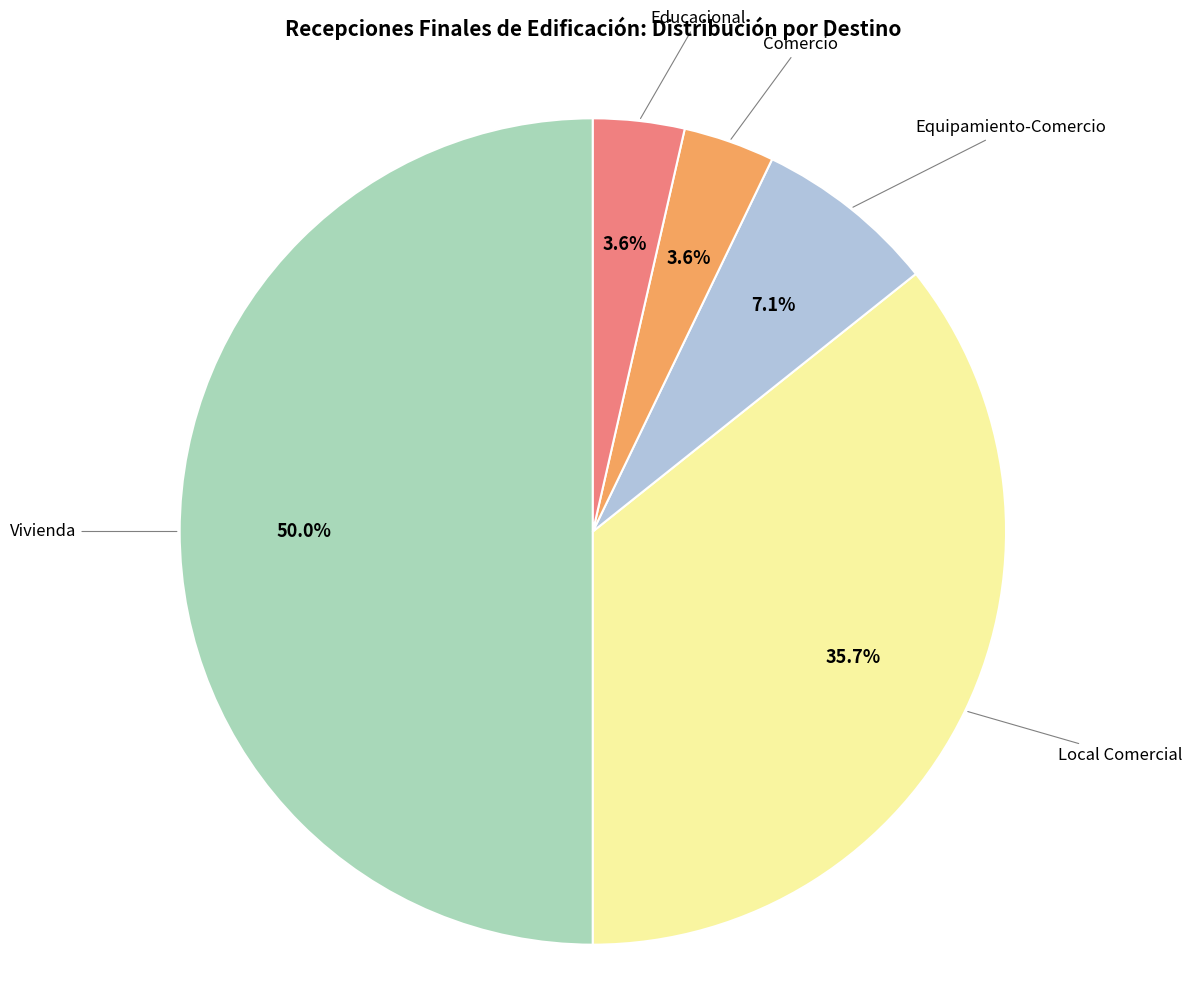

Is there any slice that represents more than half of the pie?

No